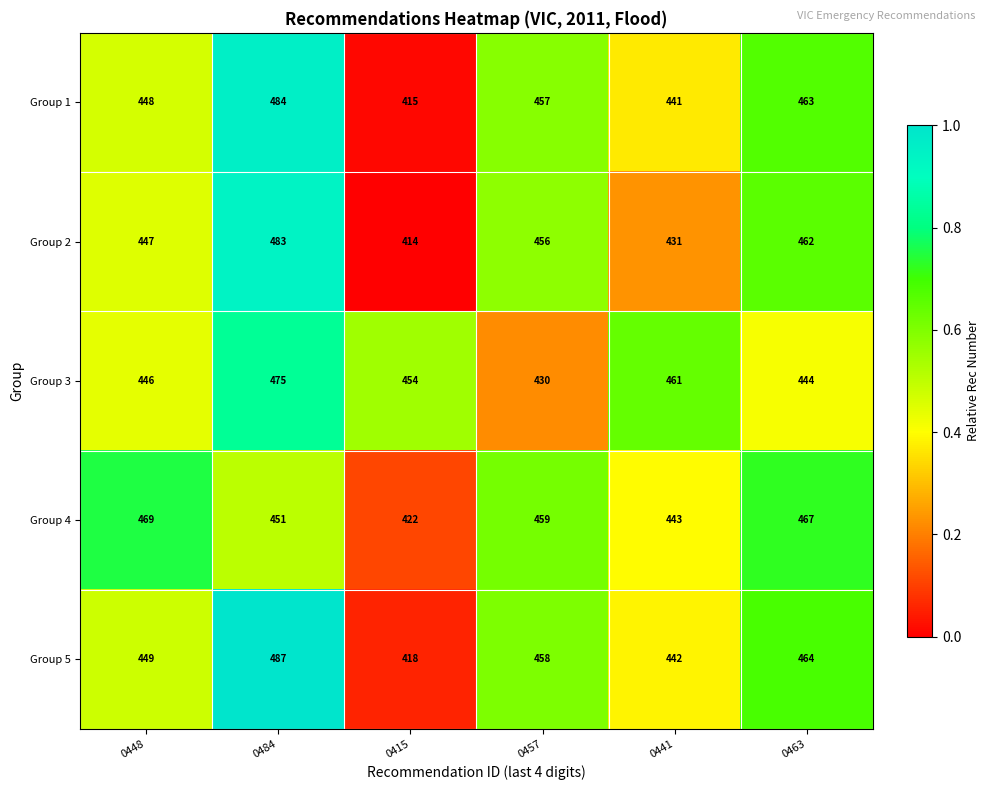

Which series has the largest total across all categories?

Group 5